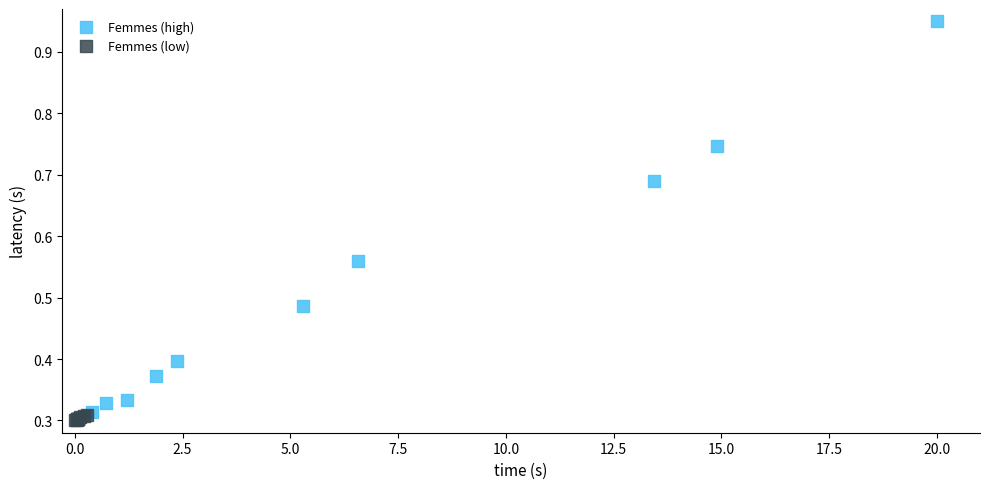

What are all the series names shown in the legend?

Femmes (high), Femmes (low)